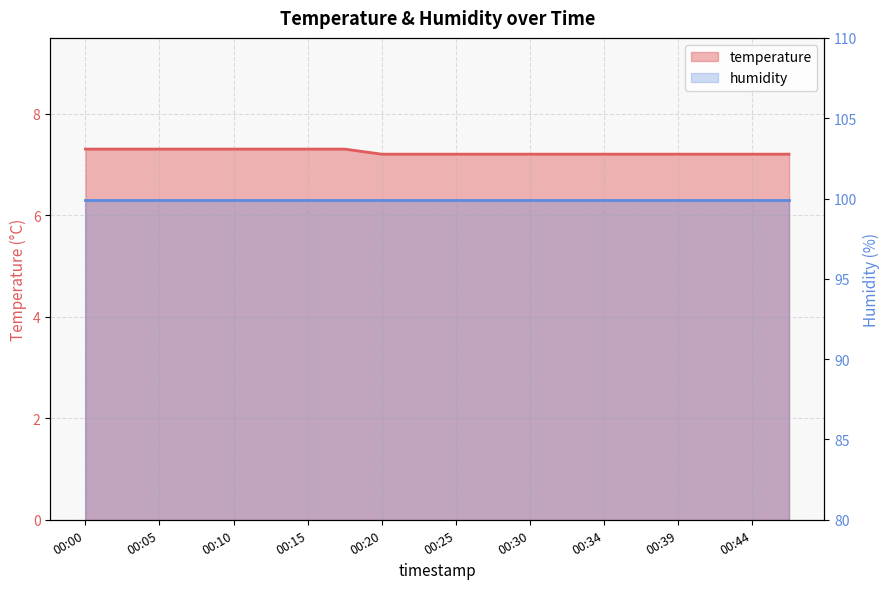

What is the change in value from 00:10 to 00:32?

-0.1